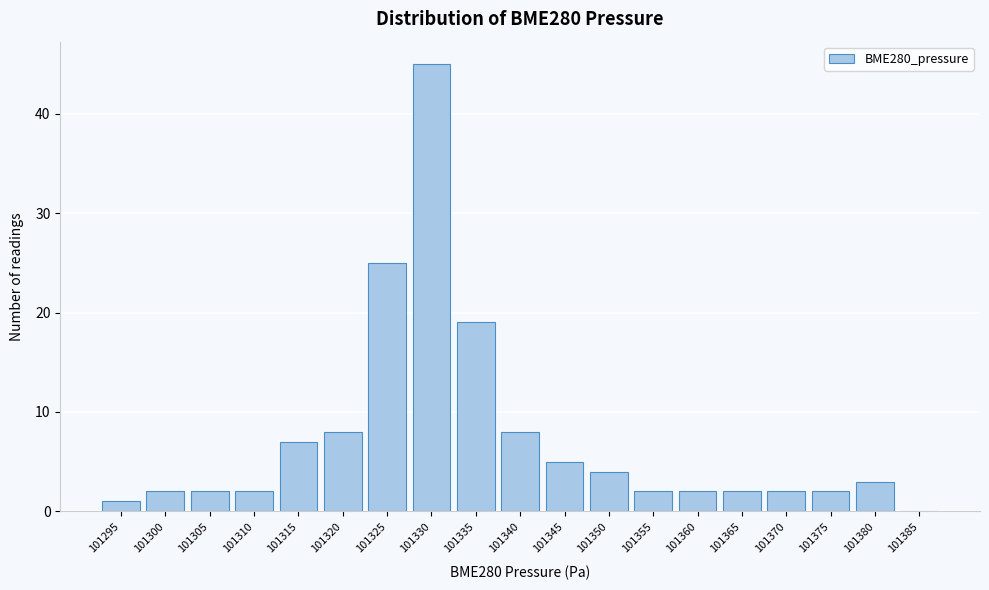

Reading right to left, list all the values displayed in this chart.

101385=0	101380=3	101375=2	101370=2	101365=2	101360=2	101355=2	101350=4	101345=5	101340=8	101335=19	101330=45	101325=25	101320=8	101315=7	101310=2	101305=2	101300=2	101295=1